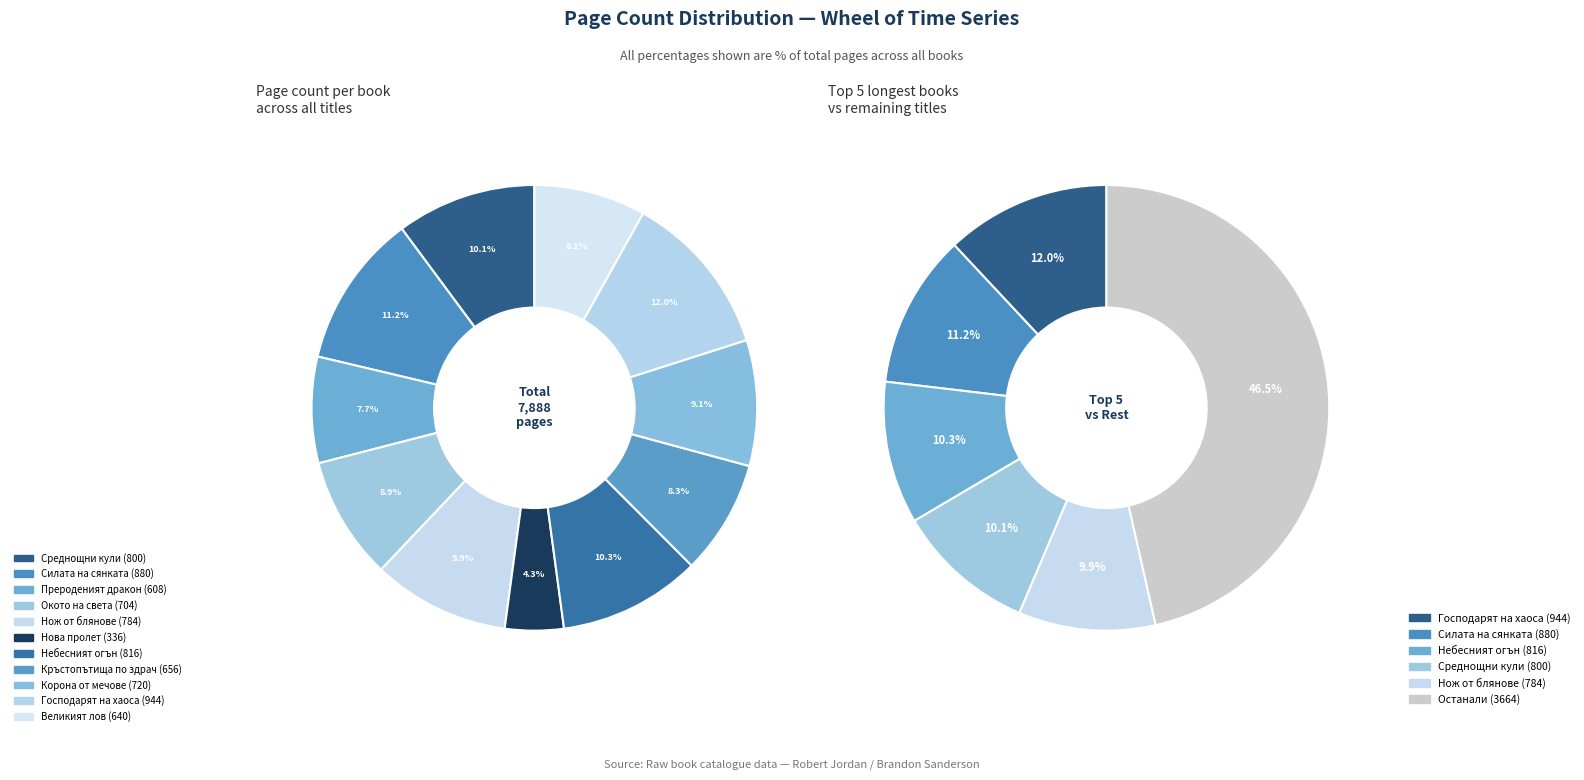

Which category has the biggest portion of the pie?

Господарят на хаоса